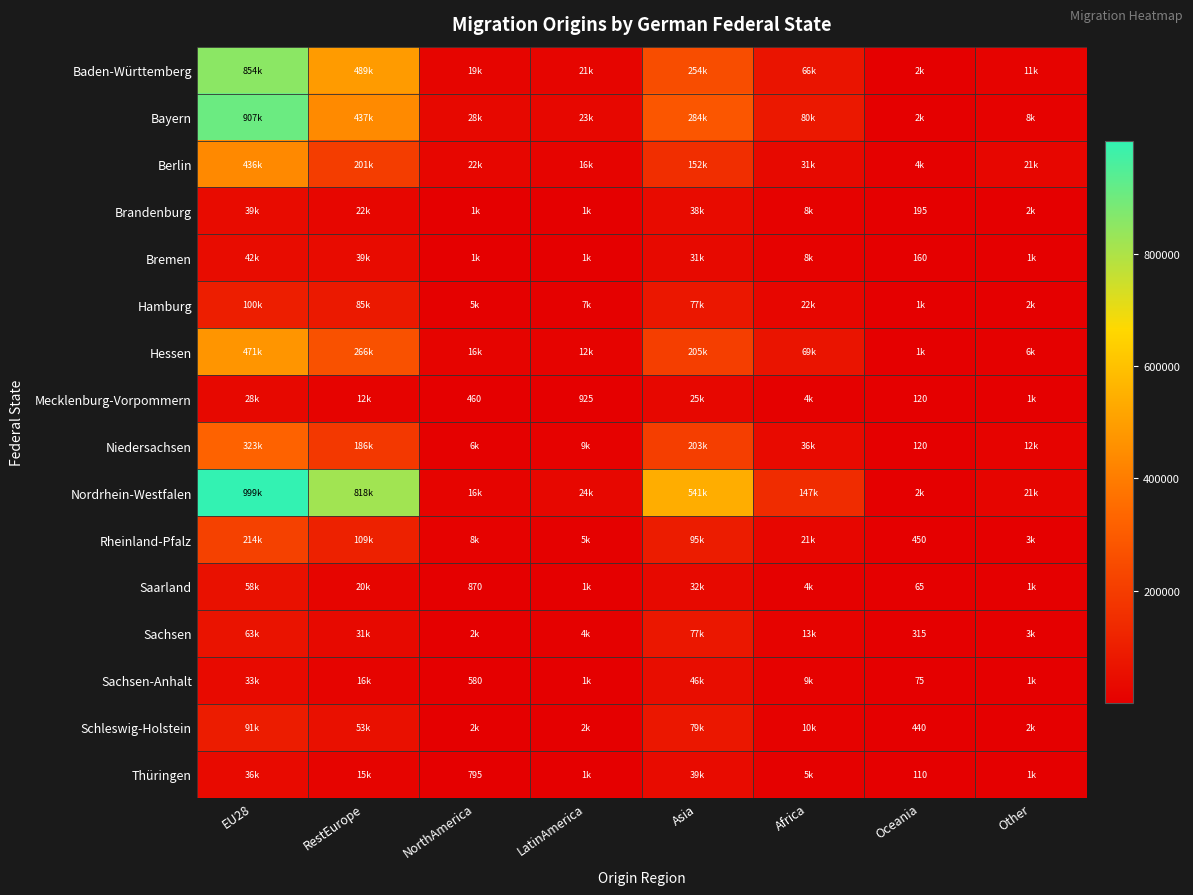

Which series has the widest spread of values?

Nordrhein-Westfalen